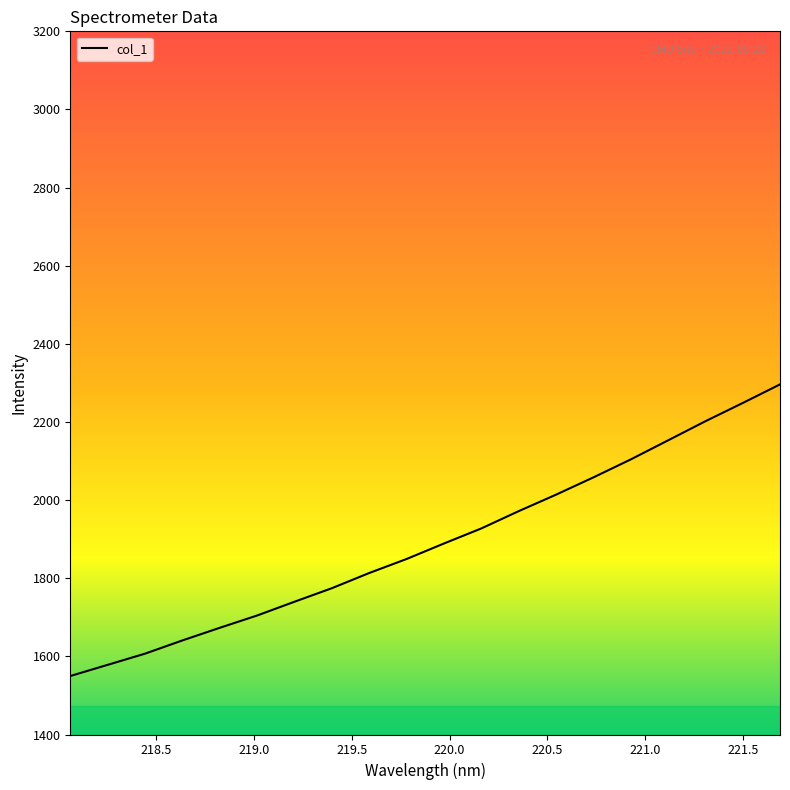

What is the smallest value displayed?

1549.7